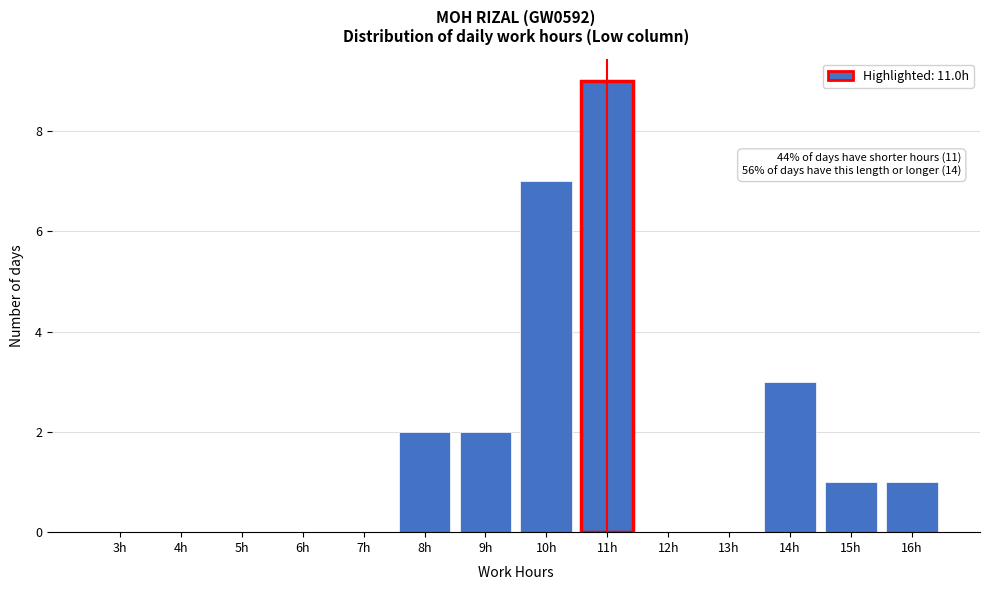

Reading left to right, extract all data points from this chart.

3h=0	4h=0	5h=0	6h=0	7h=0	8h=2	9h=2	10h=7	11h=9	12h=0	13h=0	14h=3	15h=1	16h=1